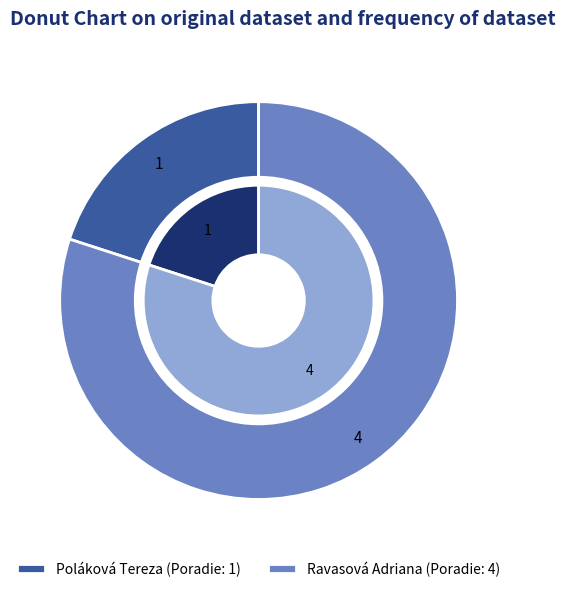

What is the change in value from Poláková Tereza to Ravasová Adriana?

+3